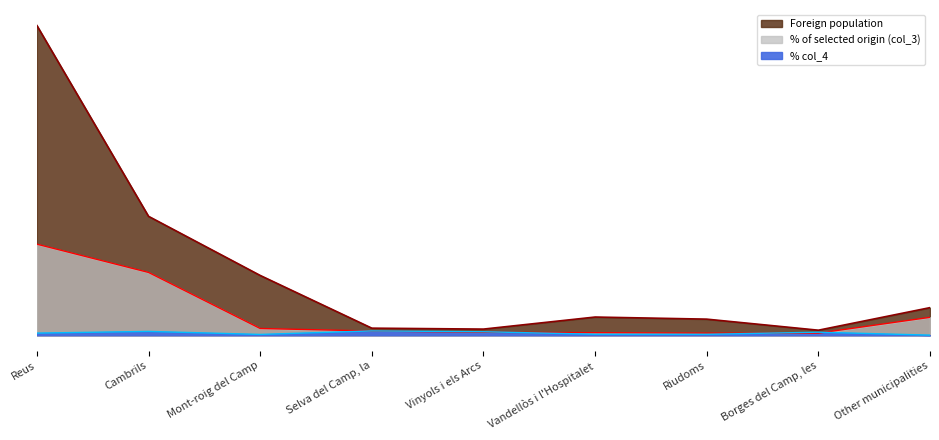

At Selva del Camp, la, list the series in order from smallest to largest.

% of selected origin (col_3), % col_4, Foreign population